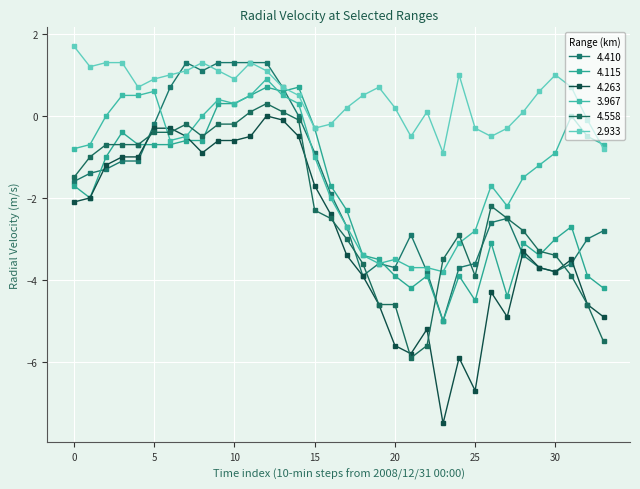

How many data points in 4.410 are less than -1?

23